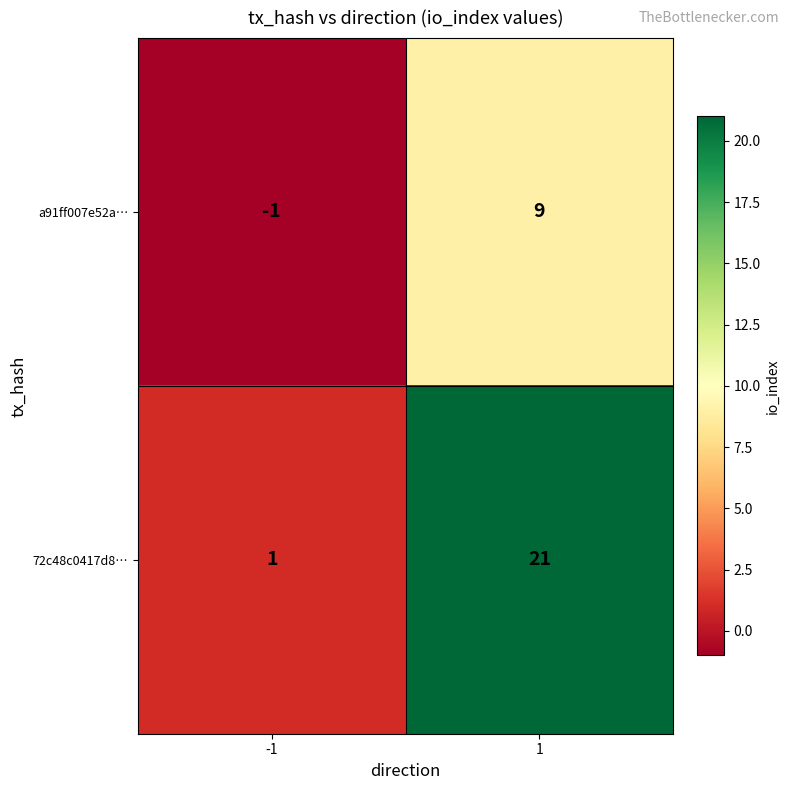

Which series has the widest spread of values?

72c48c0417d8…